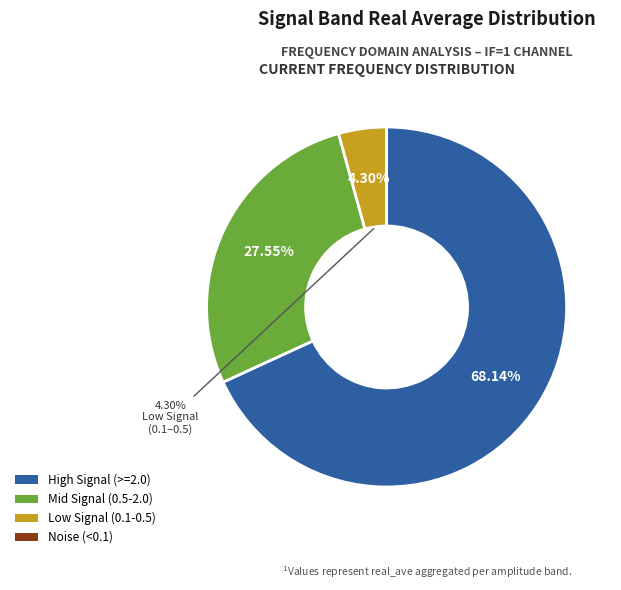

Is there any slice that represents more than half of the pie?

Yes